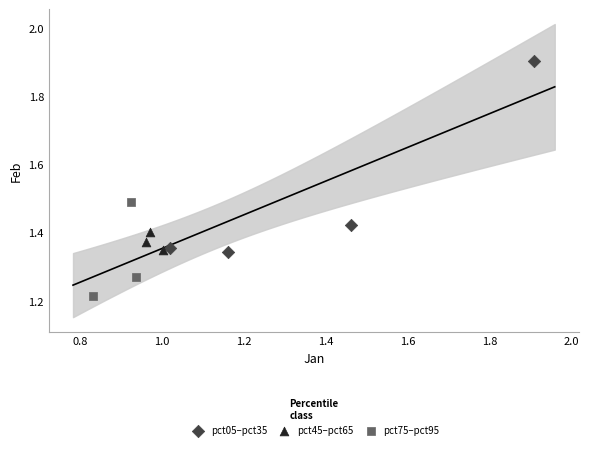

Which series contains the lowest Y value?

pct75–pct95